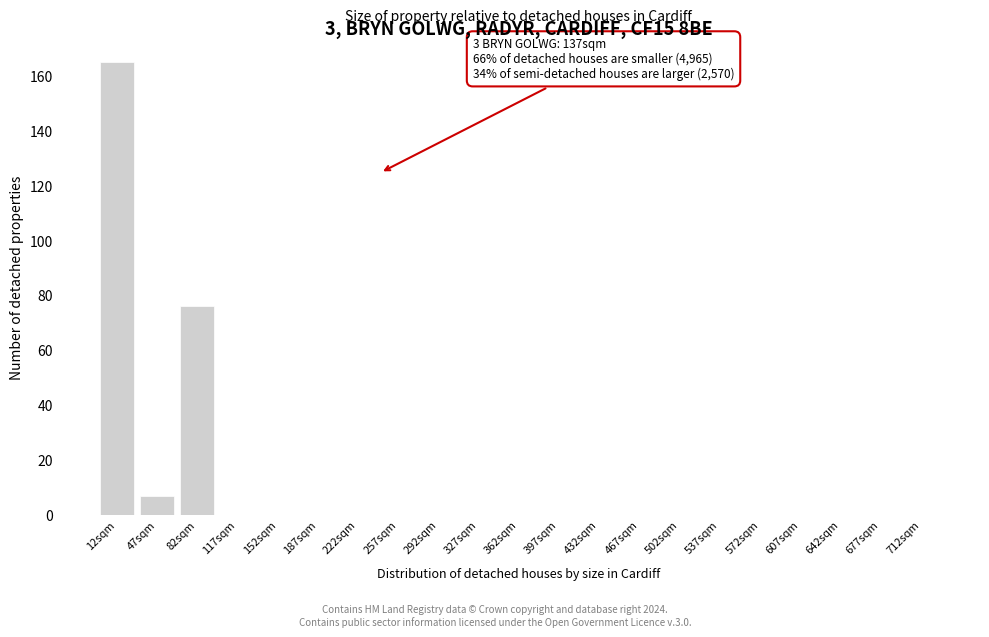

Reading left to right, transcribe all the data shown in this chart.

12sqm=165	47sqm=7	82sqm=76	117sqm=0	152sqm=0	187sqm=0	222sqm=0	257sqm=0	292sqm=0	327sqm=0	362sqm=0	397sqm=0	432sqm=0	467sqm=0	502sqm=0	537sqm=0	572sqm=0	607sqm=0	642sqm=0	677sqm=0	712sqm=0